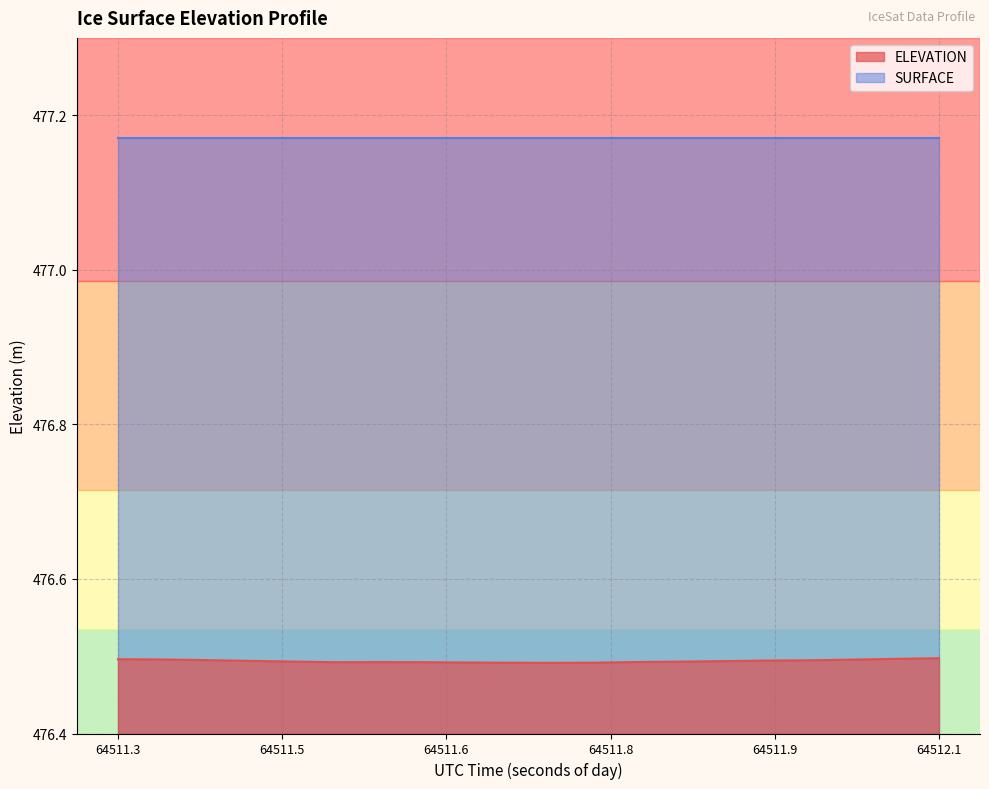

The chart shows a value of 793.3 at 64511.5052. True or false?

False